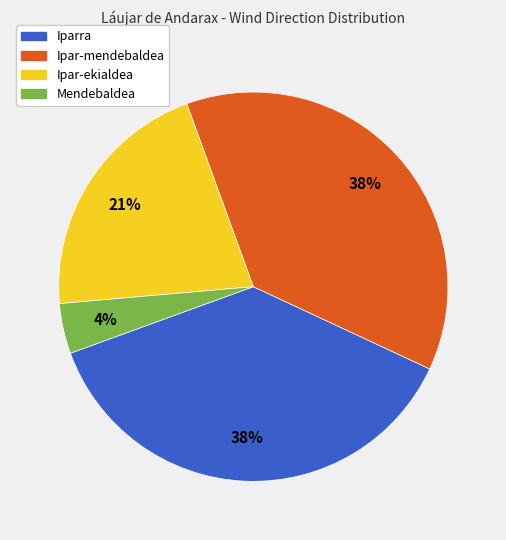

The Mendebaldea slice represents 11% of the pie. True or false?

False